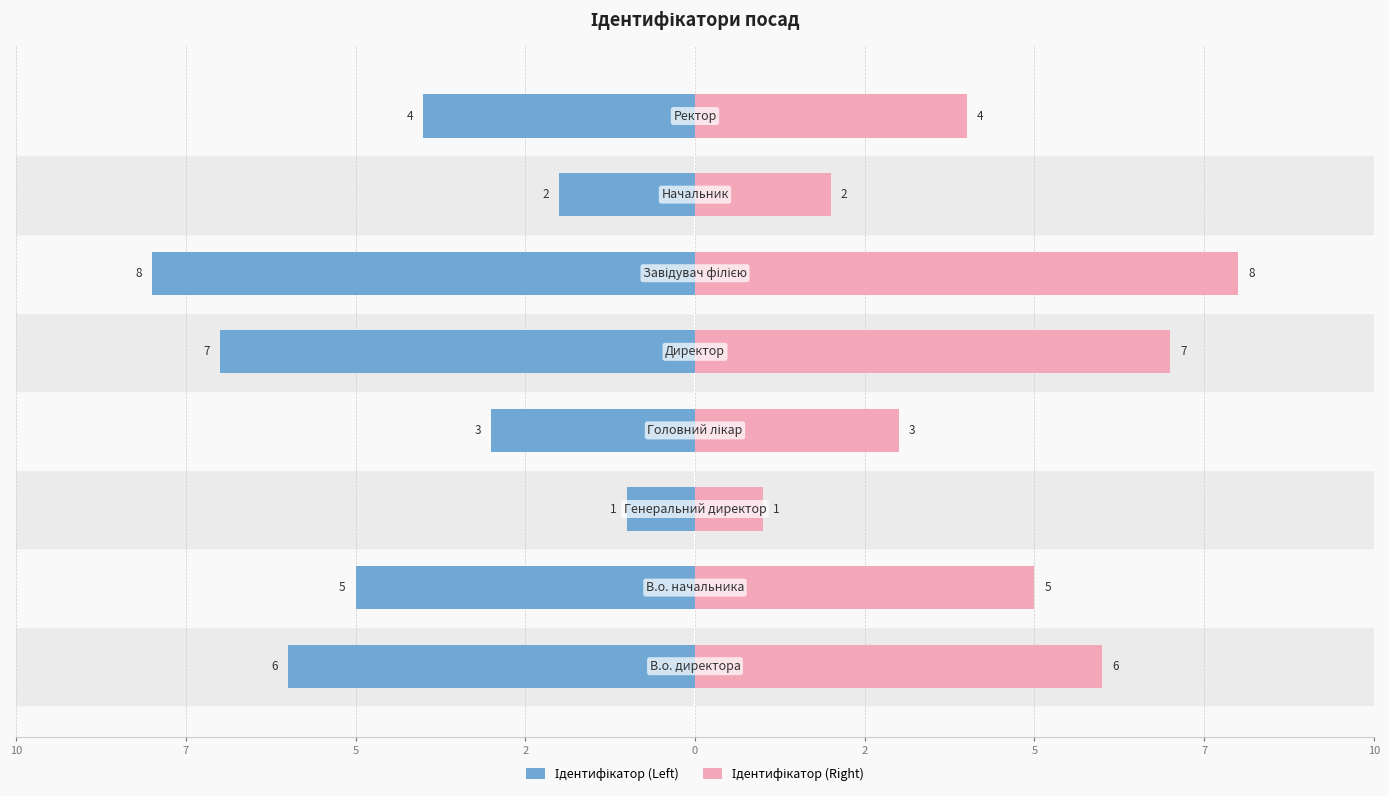

Rank the series by their maximum value, from lowest to highest.

Ідентифікатор (Left), Ідентифікатор (Right)